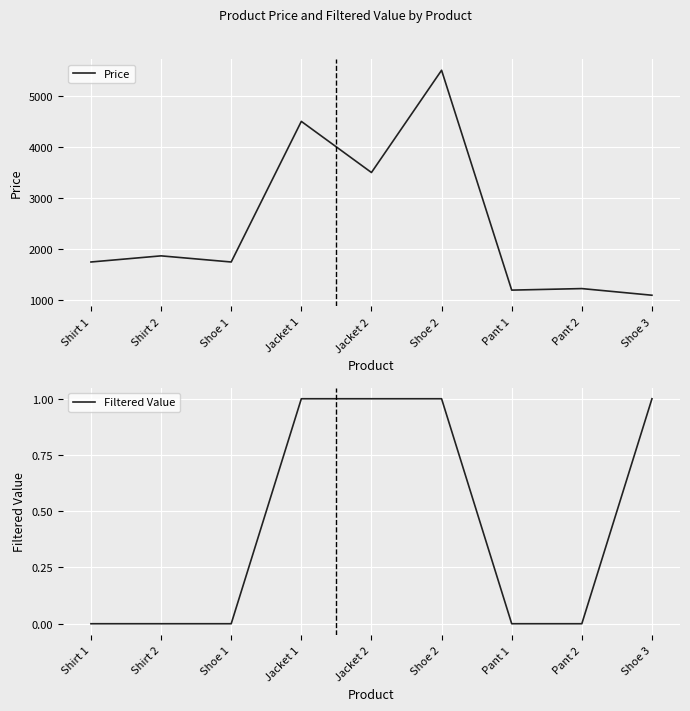

Is it true that Filtered Value equals 0 at Shoe 1?

True